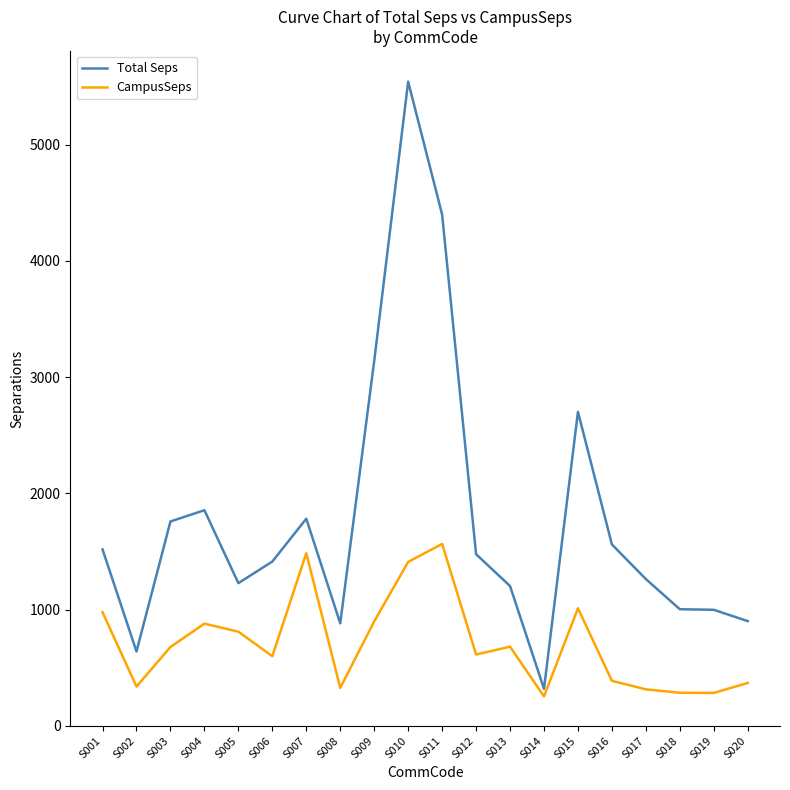

What is the difference between the highest and lowest values at S001?

540.0